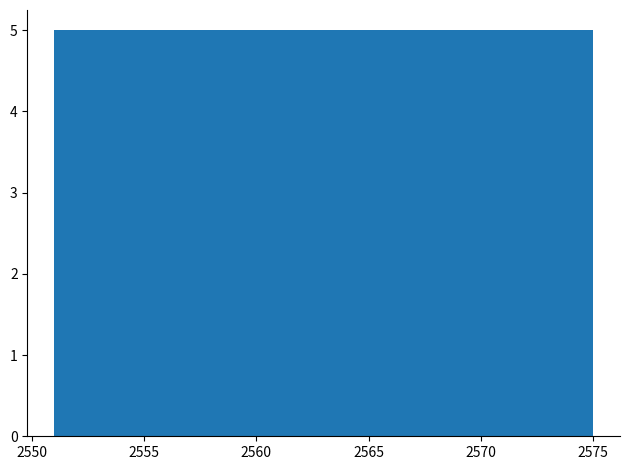

Reading left to right, list every bar in this chart as the range it spans on the x-axis followed by its height. Neither the bar edges nor the heights are printed on the chart, so give them approximately, as read against the axes.

2551.0 to 2555.8: 5
2555.8 to 2560.6: 5
2560.6 to 2565.4: 5
2565.4 to 2570.2: 5
2570.2 to 2575.0: 5